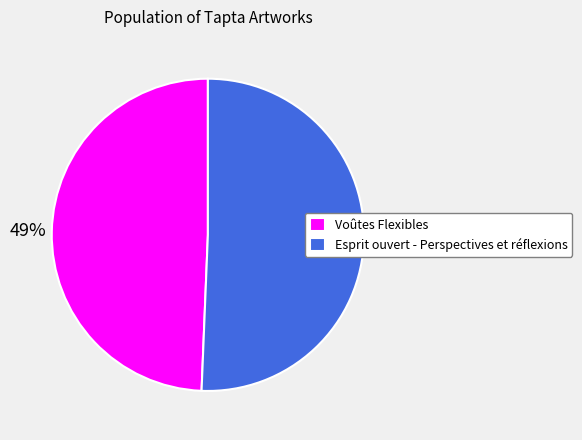

Rank the categories by value from lowest to highest.

Voûtes Flexibles, Esprit ouvert - Perspectives et réflexions